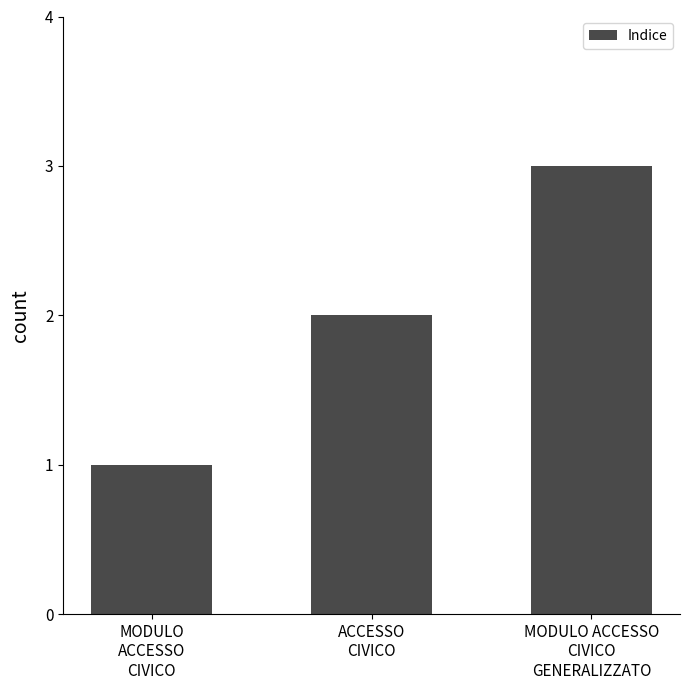

What is the label of the 1st bar from the right?

MODULO ACCESSO
CIVICO
GENERALIZZATO